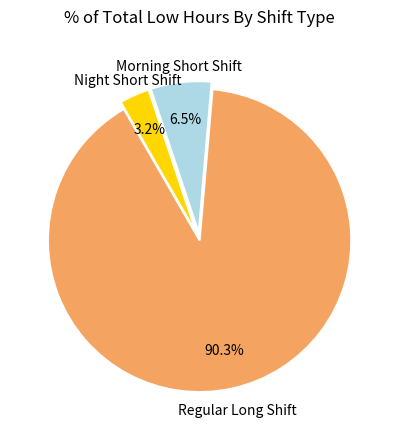

Is there any slice that represents more than half of the pie?

Yes